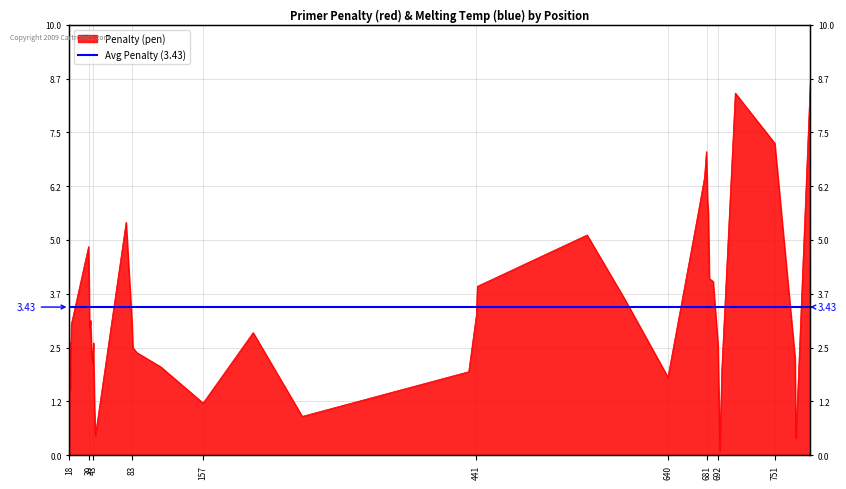

Where is the first local maximum?

38